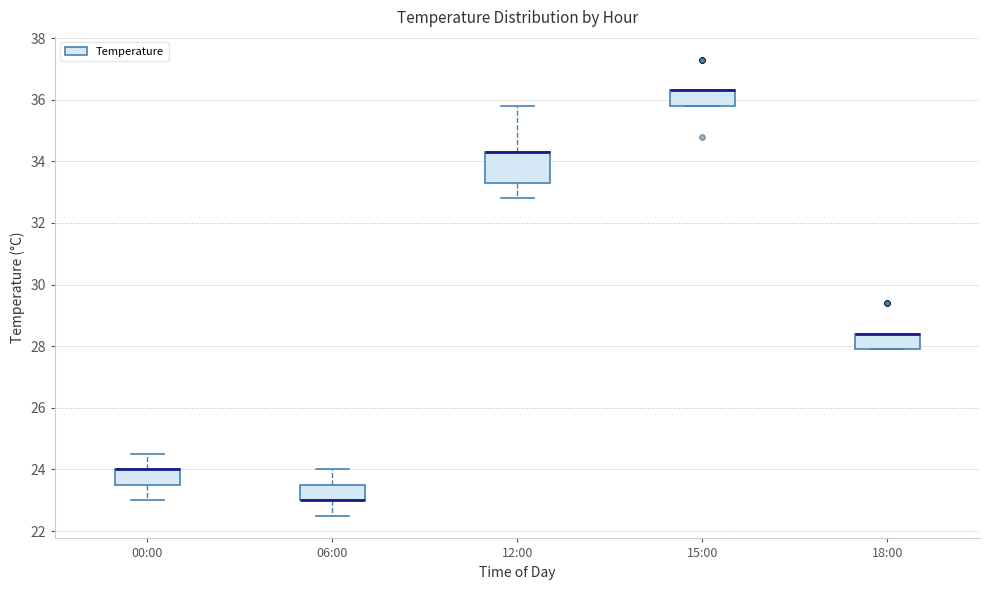

Reading left to right, transcribe this box plot: for each box, give where its median line is, the range the box spans, and where its two whiskers end, as read against the y-axis. The values are not printed on the chart, so give them approximately, as read against the axis.

00:00: median 24.0 (drawn on the box's upper edge), box 23.6 to 24.0, whiskers 23.0 to 24.6
06:00: median 23.0 (drawn on the box's lower edge), box 23.0 to 23.6, whiskers 22.6 to 24.0
12:00: median 34.4 (drawn on the box's upper edge), box 33.4 to 34.4, whiskers 32.8 to 35.8
15:00: median 36.4 (drawn on the box's upper edge), box 35.8 to 36.4, whiskers 35.8 to 36.4
18:00: median 28.4 (drawn on the box's upper edge), box 28.0 to 28.4, whiskers 28.0 to 28.4